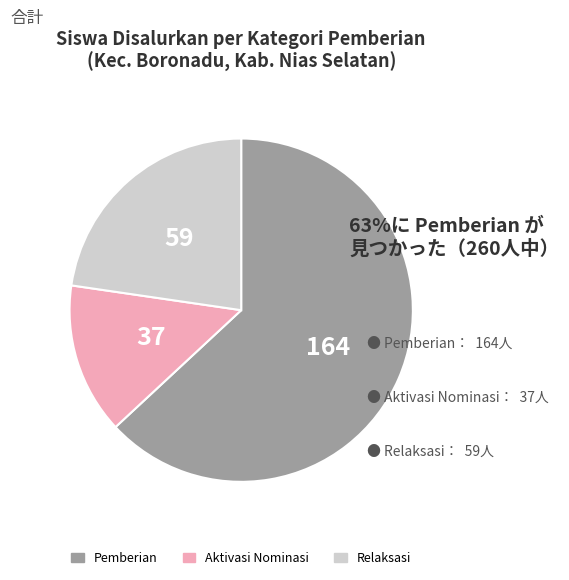

Is there a majority slice in this chart?

Yes